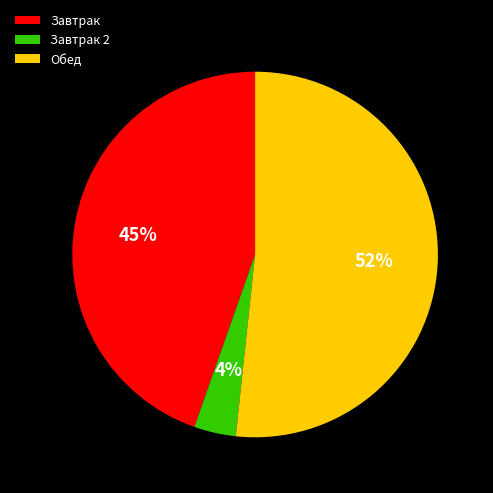

To the nearest percent, what is the difference between the largest and smallest slice percentages?

48%